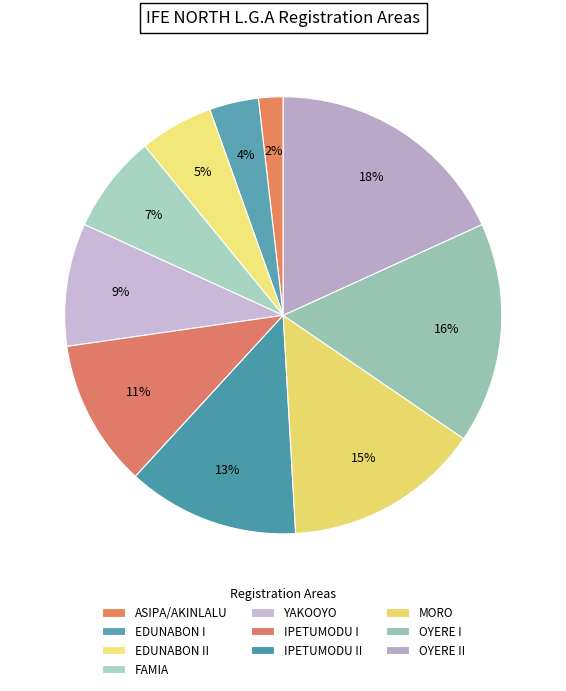

Count the number of slices in the pie.

10